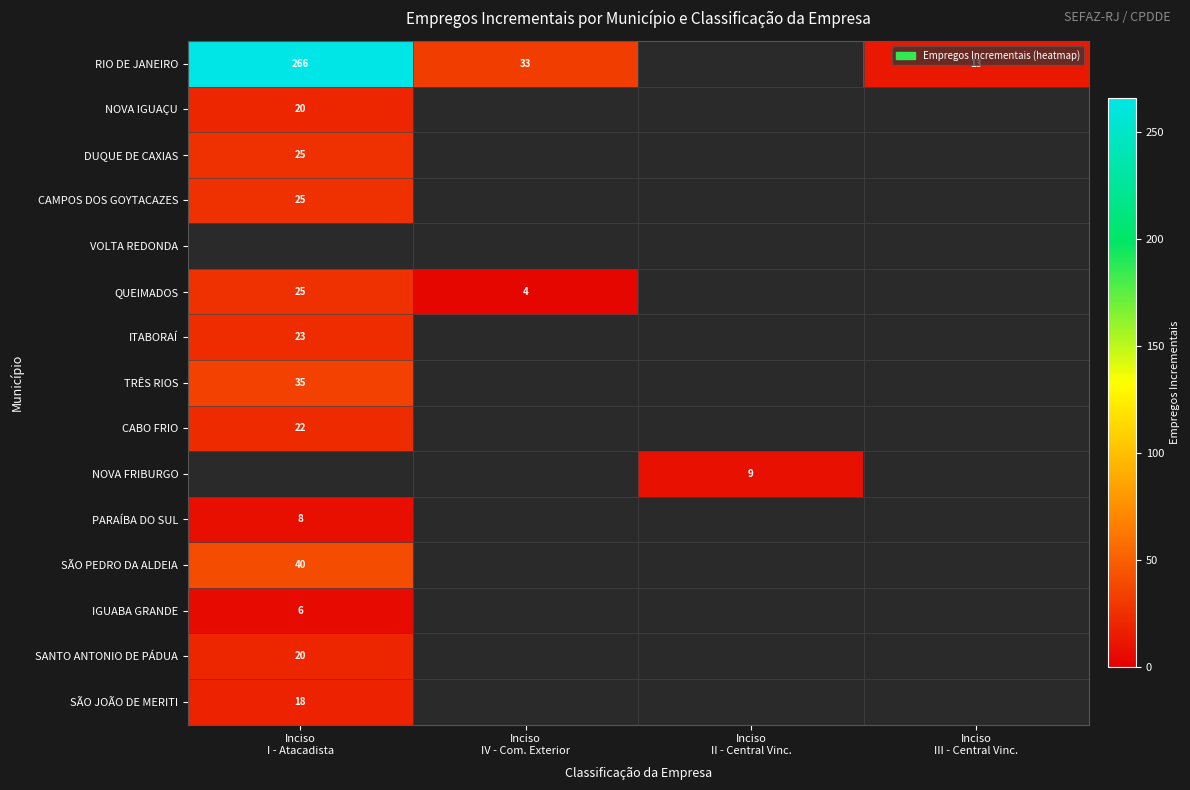

Where is IGUABA GRANDE nearest to the value 6?

Inciso I - Atacadista